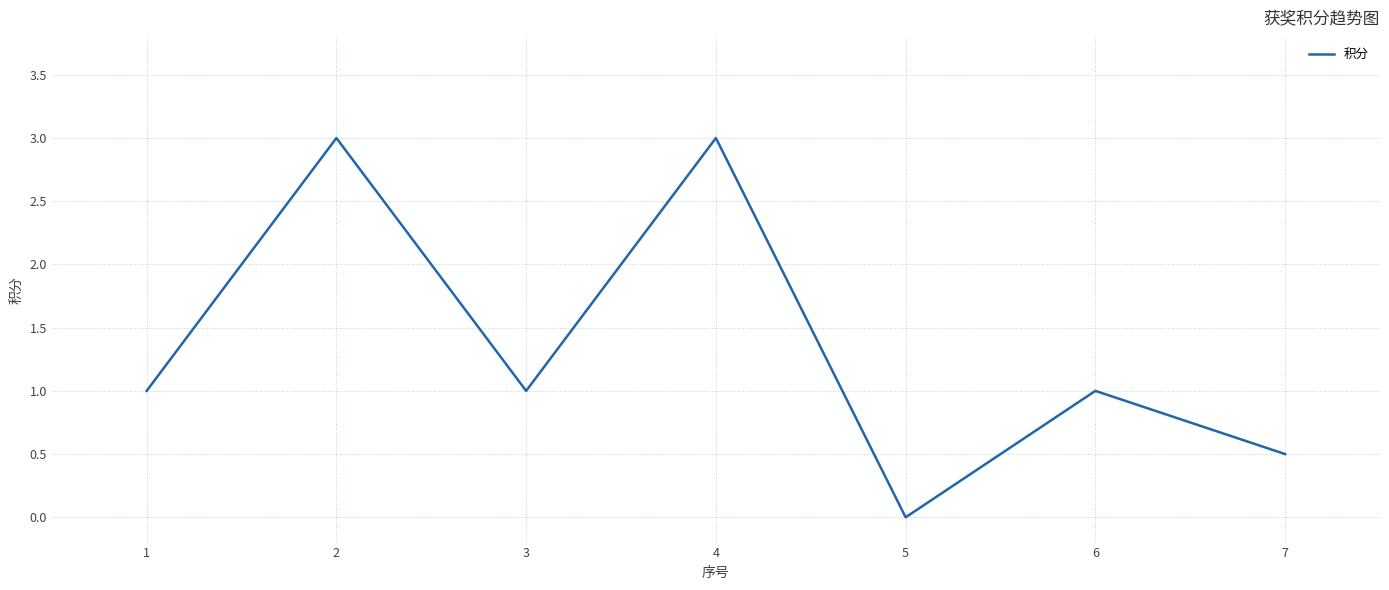

What is the average value?

1.4